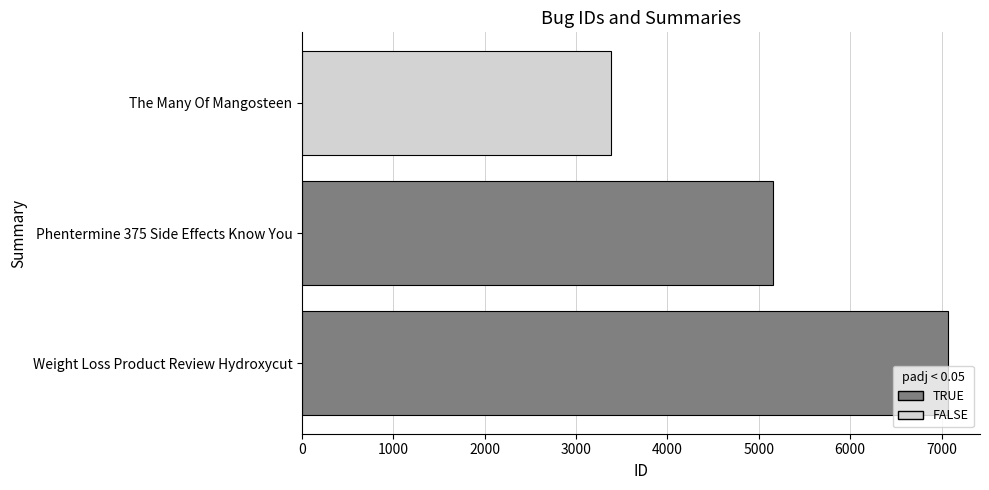

What is the approximate value at Weight Loss Product Review Hydroxycut, to the nearest 100?

7100